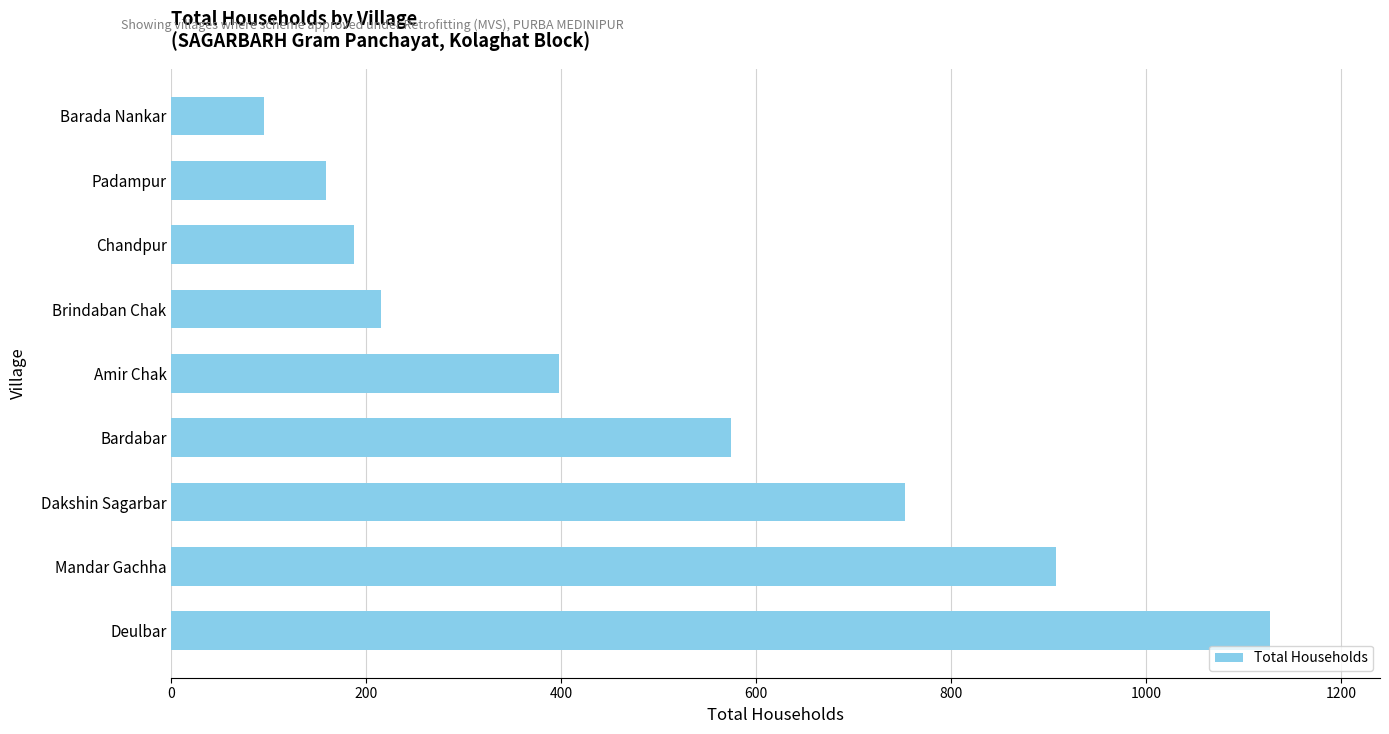

What is the average value?

491